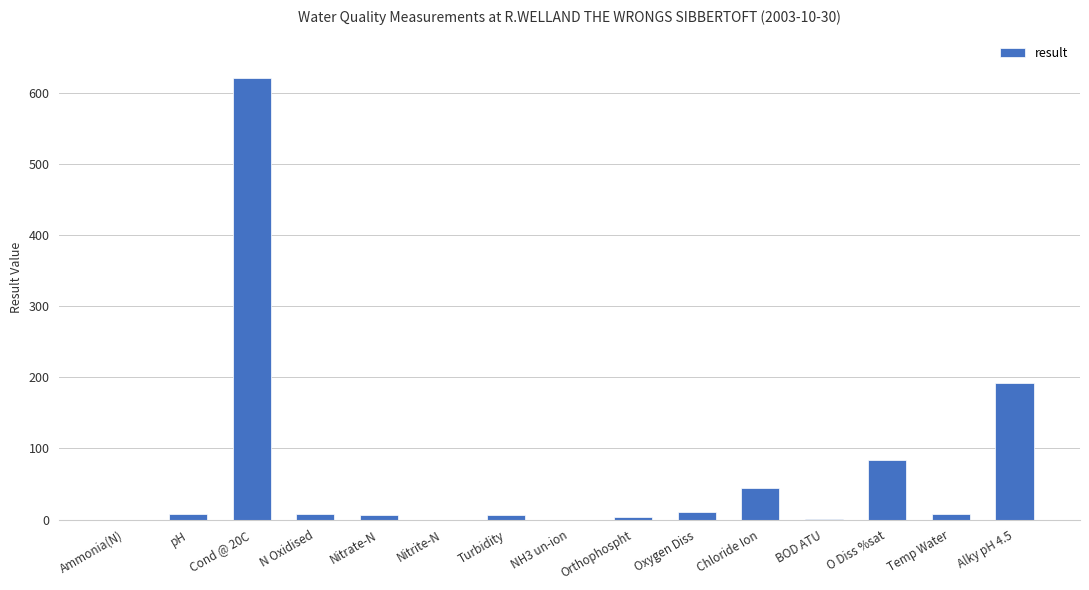

What is the maximum value shown in the chart?

620.0